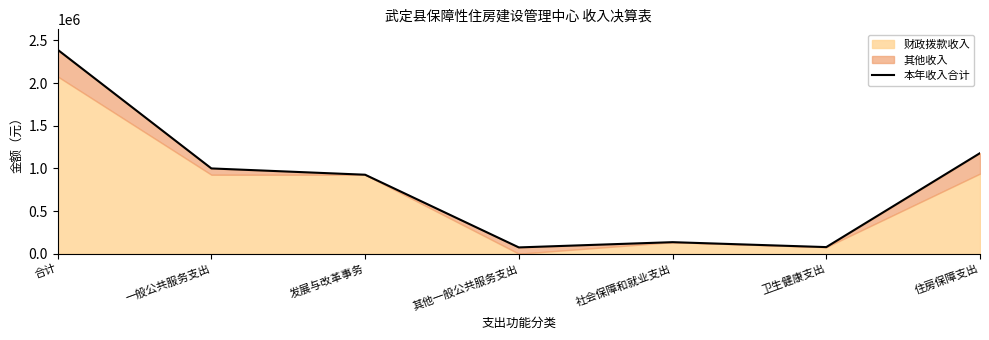

How many values are below 925782?

3